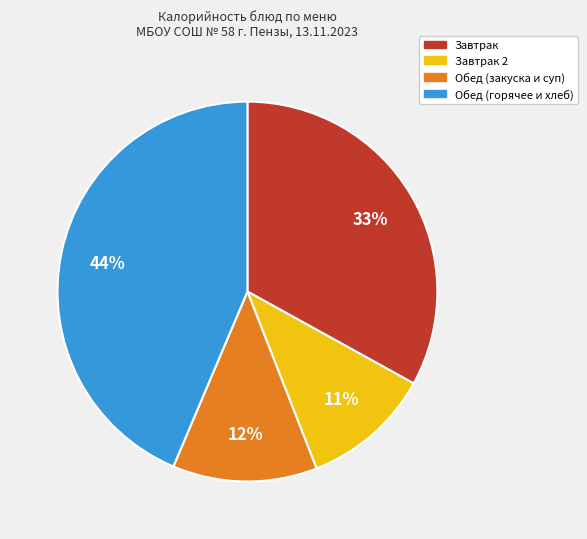

Does any single category account for the majority?

No